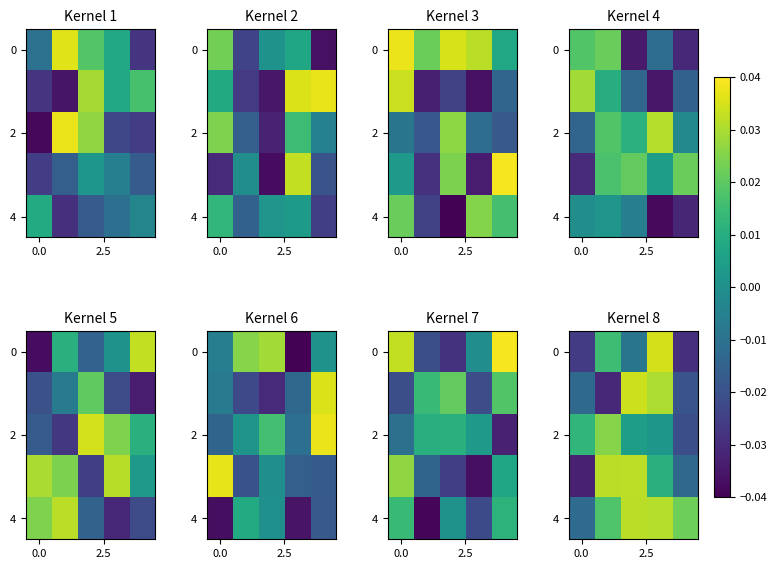

How many 4 values are between 0 and 1?

4